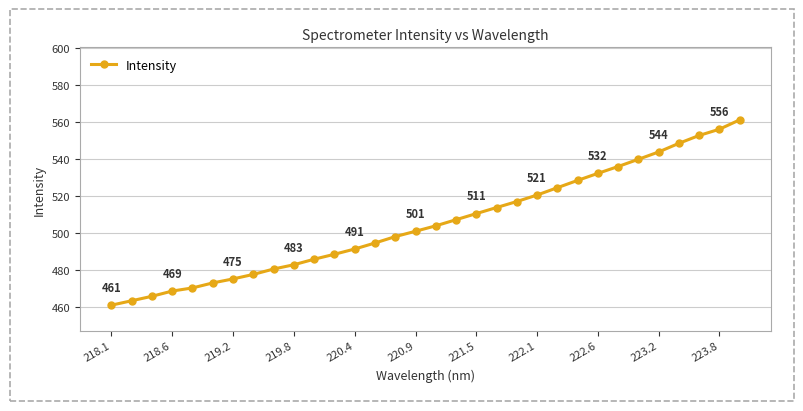

What is the value of the 29th point from the left?

548.6